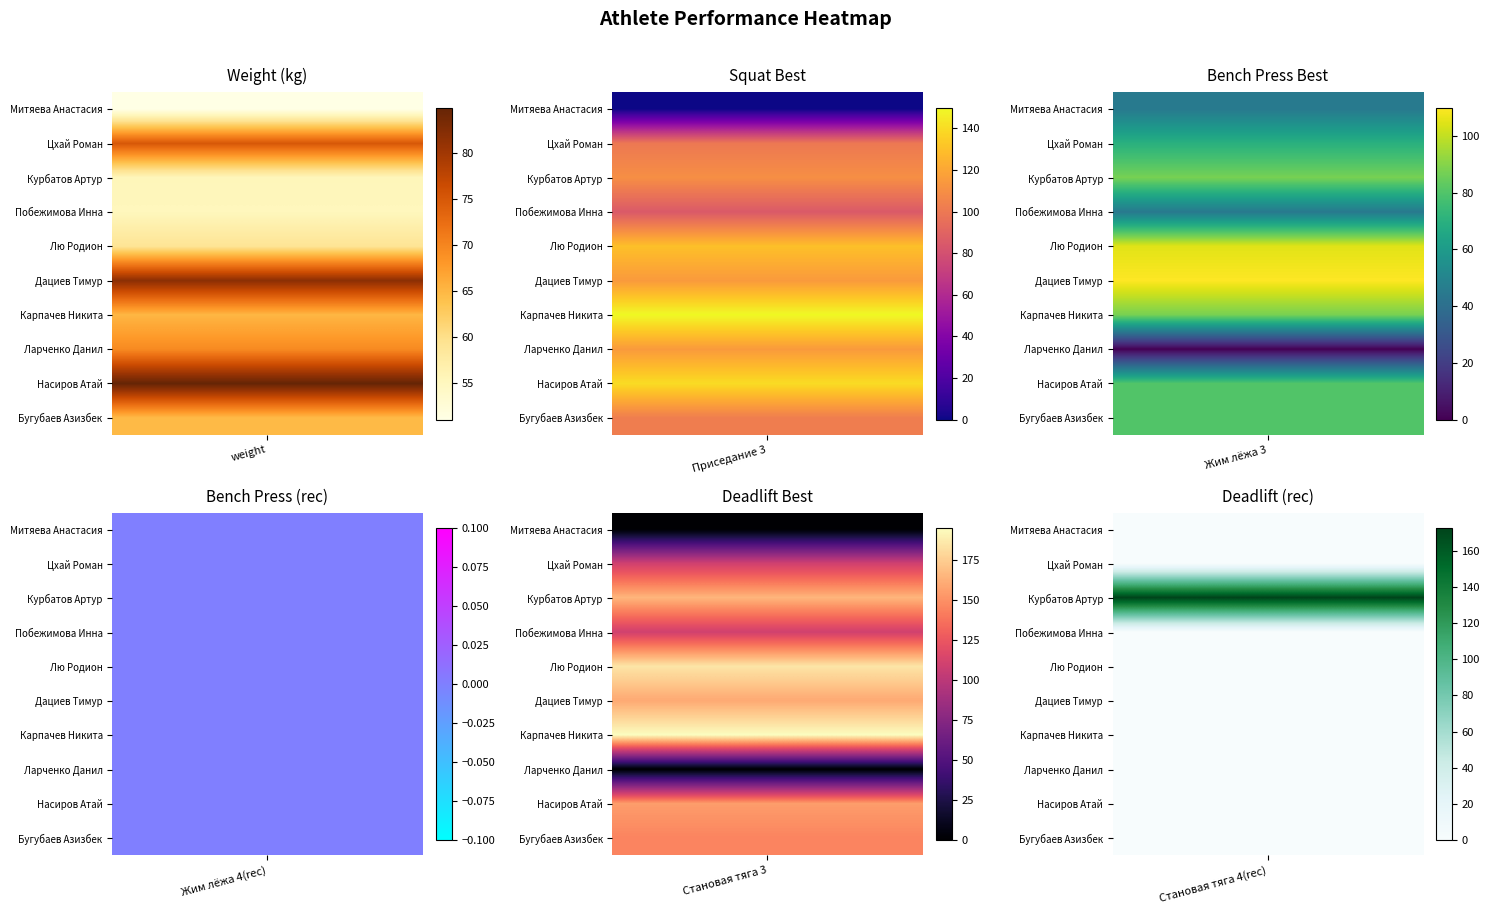

Which series has the largest total across all categories?

Курбатов Артур